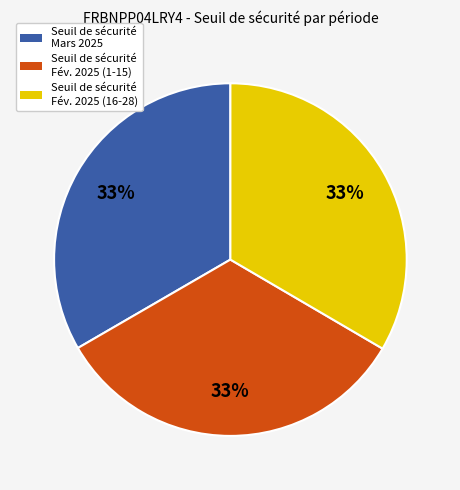

How many segments does this pie chart have?

3